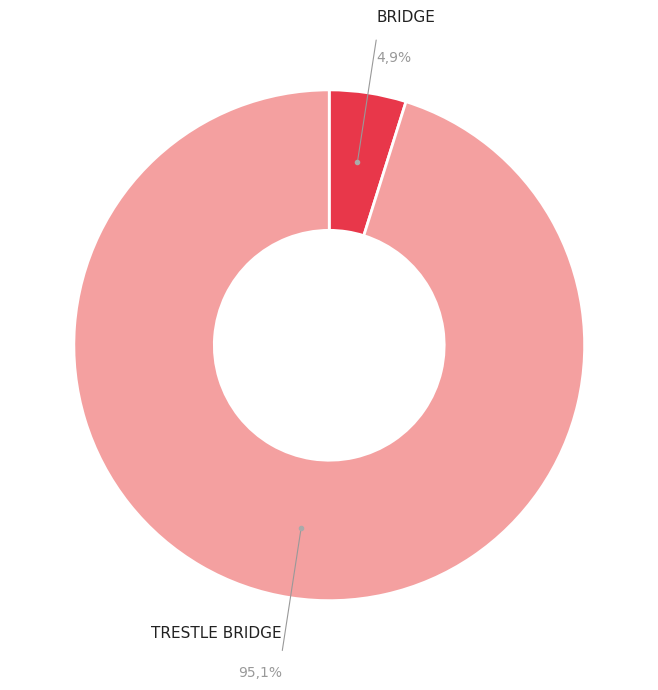

How many segments does this pie chart have?

2